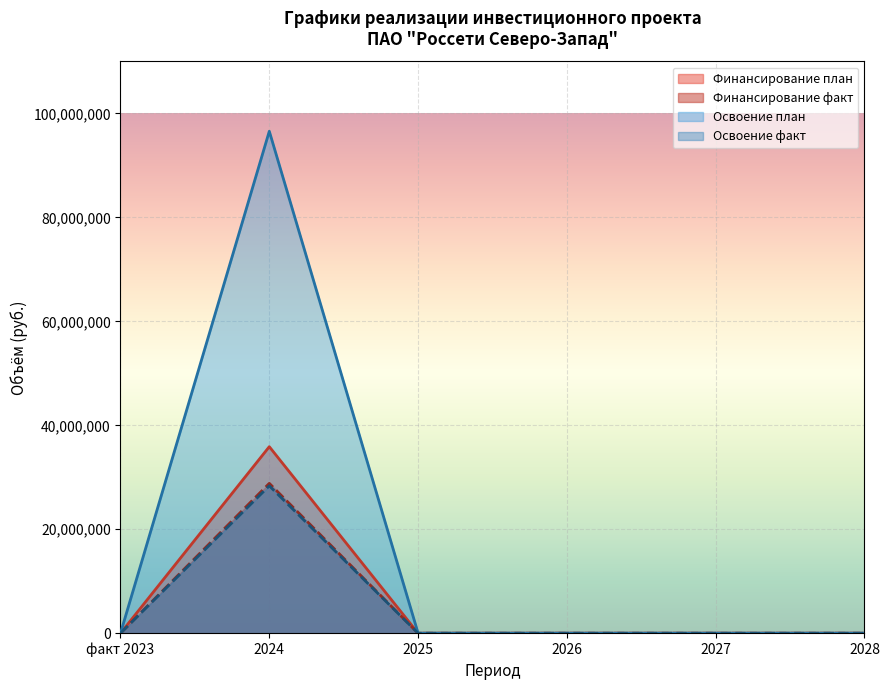

True or false: Освоение (факт) and Финансирование (факт) cross at least once.

False